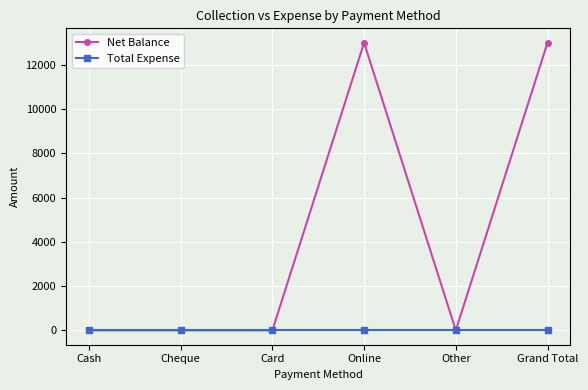

What is the spread (max minus min) of values at Online?

13000